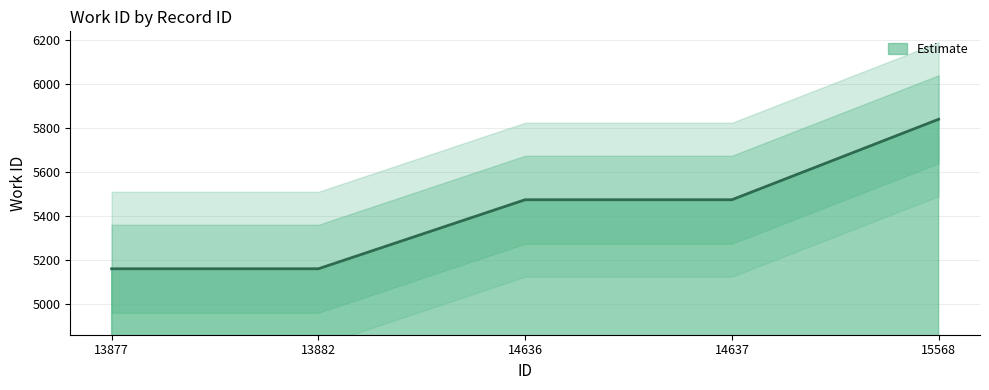

Approximately how many times larger is the value at 13882 compared to 14636?

0.9